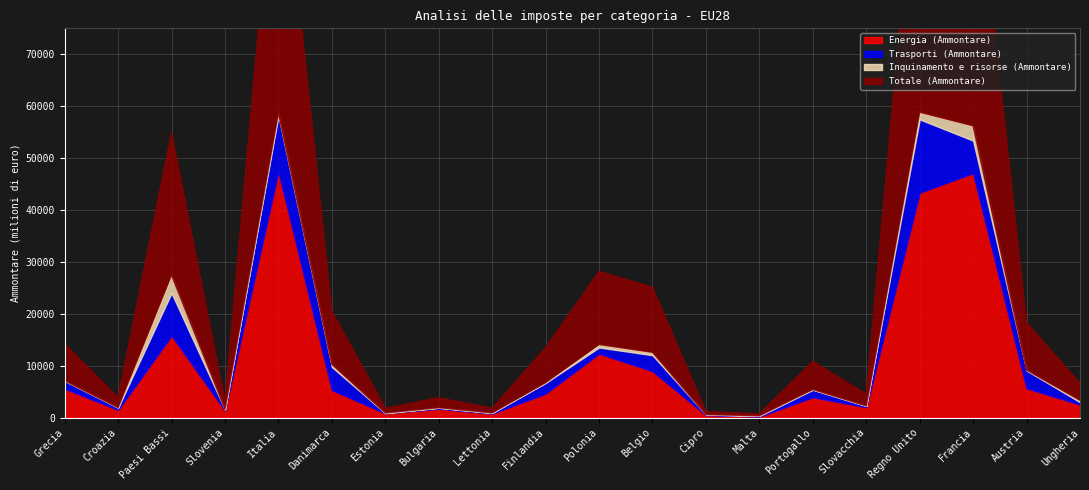

How many values in the Energia (Ammontare) series exceed 4612?

9